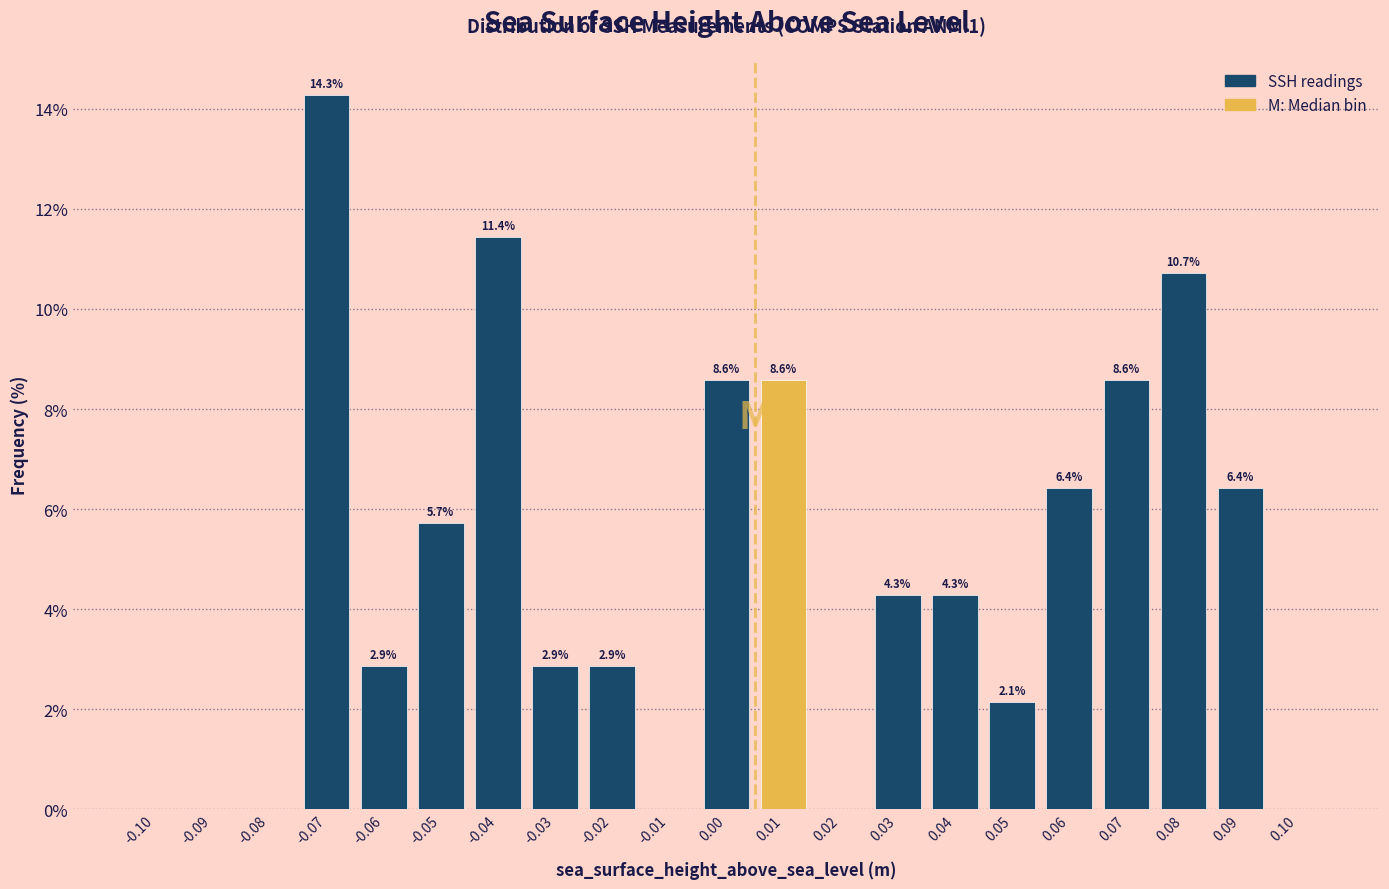

Reading right to left, what are all the values shown in this chart?

0.10=0.0	0.09=6.4	0.08=10.7	0.07=8.6	0.06=6.4	0.05=2.1	0.04=4.3	0.03=4.3	0.02=0.0	0.01=8.6	0.00=8.6	-0.01=0.0	-0.02=2.9	-0.03=2.9	-0.04=11.4	-0.05=5.7	-0.06=2.9	-0.07=14.3	-0.08=0.0	-0.09=0.0	-0.10=0.0